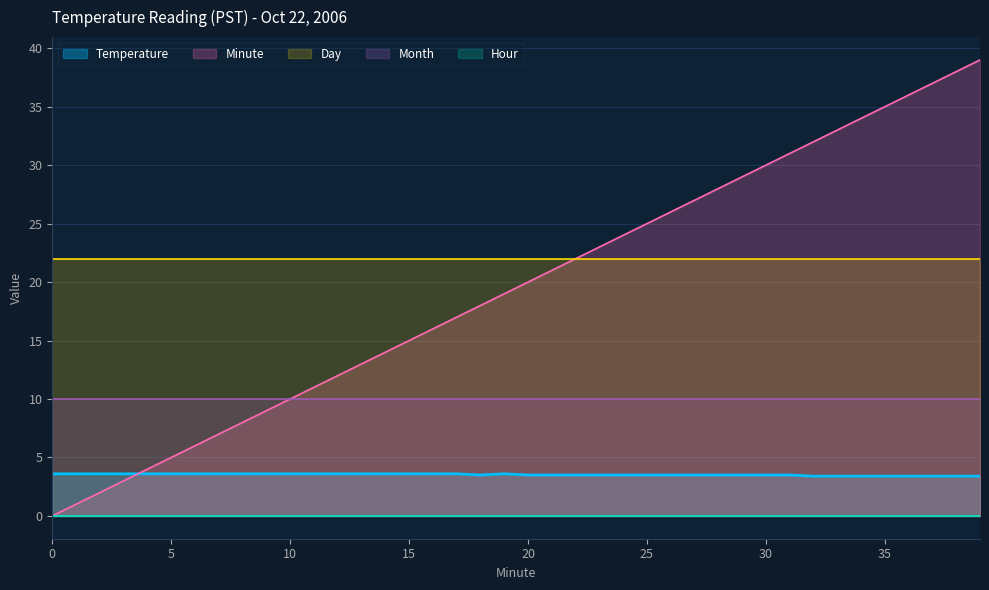

Reading right to left, list all the values displayed in this chart.

Temperature: 3.4	3.4	3.4	3.4	3.4	3.4	3.4	3.4	3.5	3.5	3.5	3.5	3.5	3.5	3.5	3.5	3.5	3.5	3.5	3.5	3.6	3.5	3.6	3.6	3.6	3.6	3.6	3.6	3.6	3.6	3.6	3.6	3.6	3.6	3.6	3.6	3.6	3.6	3.6	3.6
Hour: 0.0	0.0	0.0	0.0	0.0	0.0	0.0	0.0	0.0	0.0	0.0	0.0	0.0	0.0	0.0	0.0	0.0	0.0	0.0	0.0	0.0	0.0	0.0	0.0	0.0	0.0	0.0	0.0	0.0	0.0	0.0	0.0	0.0	0.0	0.0	0.0	0.0	0.0	0.0	0.0
Minute: 39.0	38.0	37.0	36.0	35.0	34.0	33.0	32.0	31.0	30.0	29.0	28.0	27.0	26.0	25.0	24.0	23.0	22.0	21.0	20.0	19.0	18.0	17.0	16.0	15.0	14.0	13.0	12.0	11.0	10.0	9.0	8.0	7.0	6.0	5.0	4.0	3.0	2.0	1.0	0.0
Day: 22.0	22.0	22.0	22.0	22.0	22.0	22.0	22.0	22.0	22.0	22.0	22.0	22.0	22.0	22.0	22.0	22.0	22.0	22.0	22.0	22.0	22.0	22.0	22.0	22.0	22.0	22.0	22.0	22.0	22.0	22.0	22.0	22.0	22.0	22.0	22.0	22.0	22.0	22.0	22.0
Month: 10.0	10.0	10.0	10.0	10.0	10.0	10.0	10.0	10.0	10.0	10.0	10.0	10.0	10.0	10.0	10.0	10.0	10.0	10.0	10.0	10.0	10.0	10.0	10.0	10.0	10.0	10.0	10.0	10.0	10.0	10.0	10.0	10.0	10.0	10.0	10.0	10.0	10.0	10.0	10.0